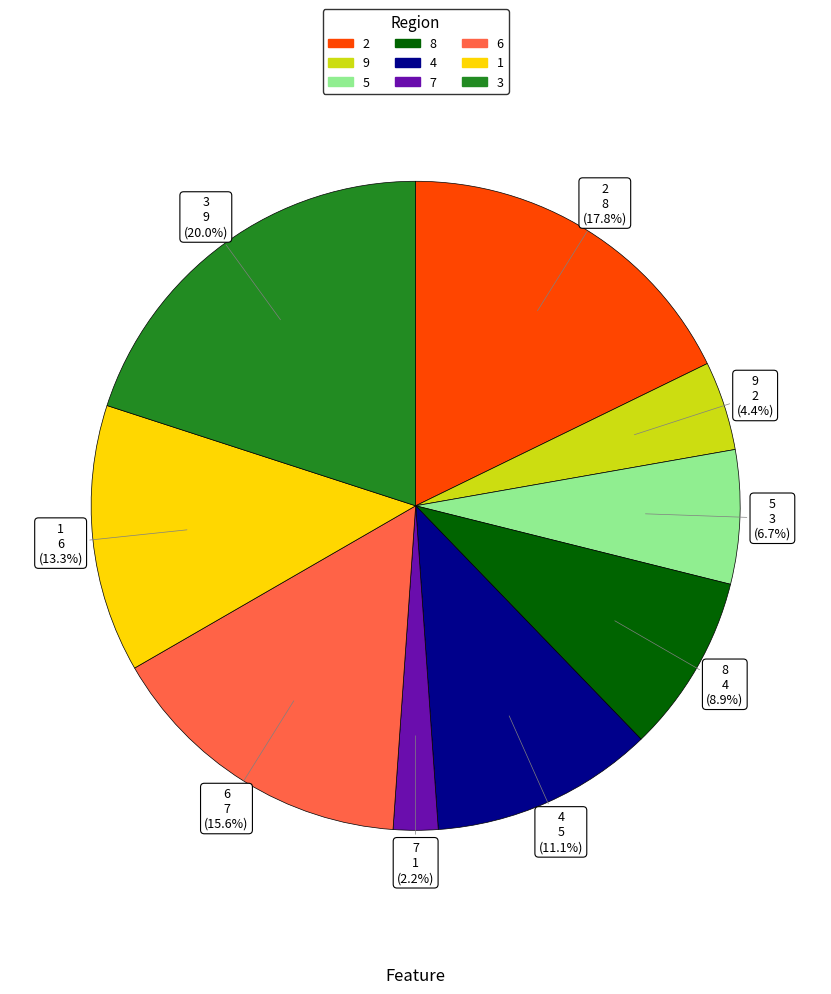

To the nearest percent, what is the combined percentage of 7 and 5?

9%